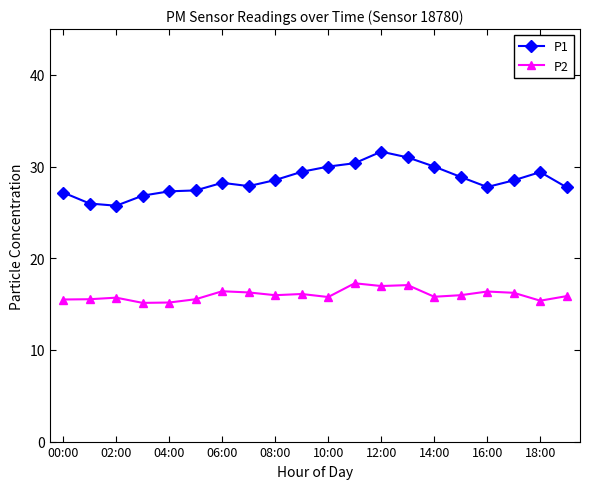

What is the maximum value shown in the chart?

31.6